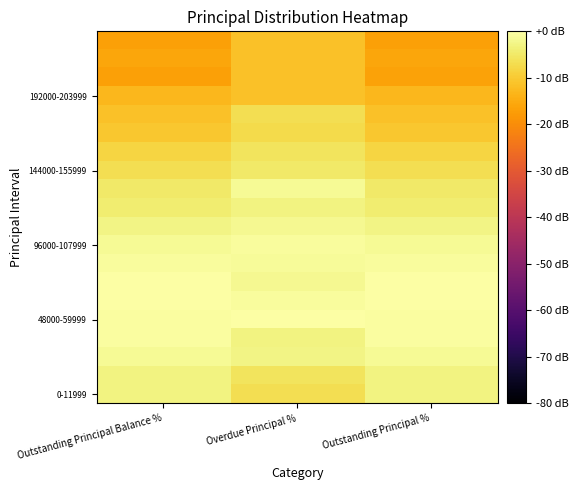

What is the total value across all series at Overdue Principal %?

-99.8